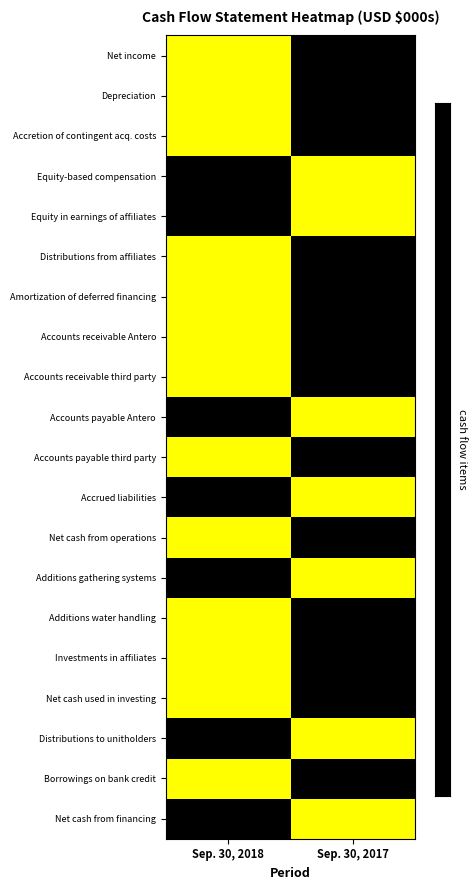

Reading left to right, transcribe all the data shown in this chart.

Net income: Sep. 30, 2018=1	Sep. 30, 2017=0
Depreciation: Sep. 30, 2018=1	Sep. 30, 2017=0
Accretion of contingent acq. costs: Sep. 30, 2018=1	Sep. 30, 2017=0
Equity-based compensation: Sep. 30, 2018=0	Sep. 30, 2017=1
Equity in earnings of affiliates: Sep. 30, 2018=0	Sep. 30, 2017=1
Distributions from affiliates: Sep. 30, 2018=1	Sep. 30, 2017=0
Amortization of deferred financing: Sep. 30, 2018=1	Sep. 30, 2017=0
Accounts receivable Antero: Sep. 30, 2018=1	Sep. 30, 2017=0
Accounts receivable third party: Sep. 30, 2018=1	Sep. 30, 2017=0
Accounts payable Antero: Sep. 30, 2018=0	Sep. 30, 2017=1
Accounts payable third party: Sep. 30, 2018=1	Sep. 30, 2017=0
Accrued liabilities: Sep. 30, 2018=0	Sep. 30, 2017=1
Net cash from operations: Sep. 30, 2018=1	Sep. 30, 2017=0
Additions gathering systems: Sep. 30, 2018=0	Sep. 30, 2017=1
Additions water handling: Sep. 30, 2018=1	Sep. 30, 2017=0
Investments in affiliates: Sep. 30, 2018=1	Sep. 30, 2017=0
Net cash used in investing: Sep. 30, 2018=1	Sep. 30, 2017=0
Distributions to unitholders: Sep. 30, 2018=0	Sep. 30, 2017=1
Borrowings on bank credit: Sep. 30, 2018=1	Sep. 30, 2017=0
Net cash from financing: Sep. 30, 2018=0	Sep. 30, 2017=1